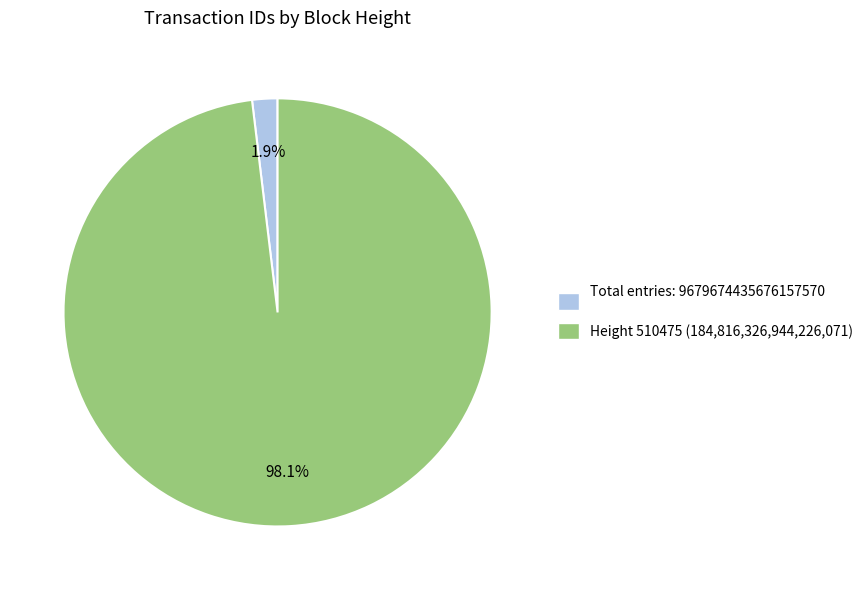

Between Height 510475 (184,816,326,944,226,071) and Total entries: 9679674435676157570, which is larger?

Height 510475 (184,816,326,944,226,071)